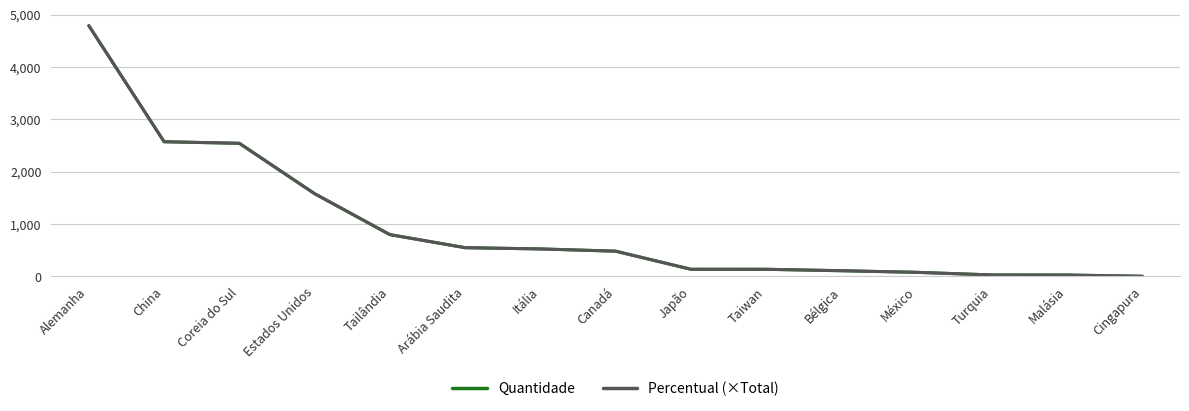

What is the difference between the second highest and second lowest values in the Quantidade series?

2548.1